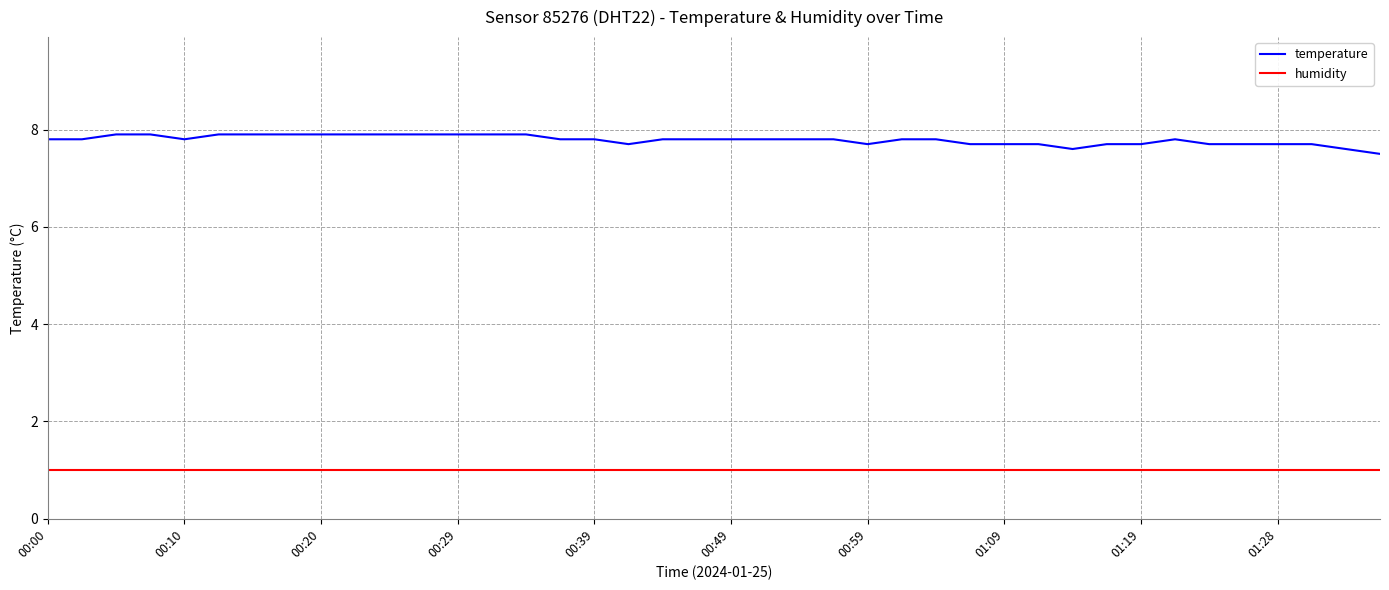

Reading left to right, what are all the values shown in this chart?

temperature: 7.8	7.8	7.9	7.9	7.8	7.9	7.9	7.9	7.9	7.9	7.9	7.9	7.9	7.9	7.9	7.8	7.8	7.7	7.8	7.8	7.8	7.8	7.8	7.8	7.7	7.8	7.8	7.7	7.7	7.7	7.6	7.7	7.7	7.8	7.7	7.7	7.7	7.7	7.6	7.5
humidity: 1.0	1.0	1.0	1.0	1.0	1.0	1.0	1.0	1.0	1.0	1.0	1.0	1.0	1.0	1.0	1.0	1.0	1.0	1.0	1.0	1.0	1.0	1.0	1.0	1.0	1.0	1.0	1.0	1.0	1.0	1.0	1.0	1.0	1.0	1.0	1.0	1.0	1.0	1.0	1.0